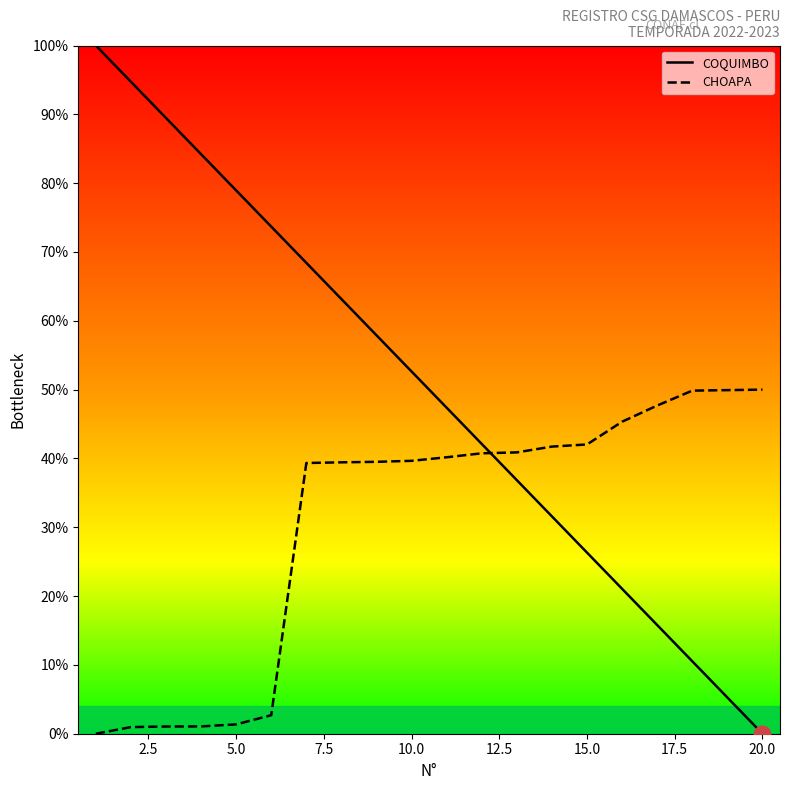

What is the sum of all COQUIMBO values?

1000.0